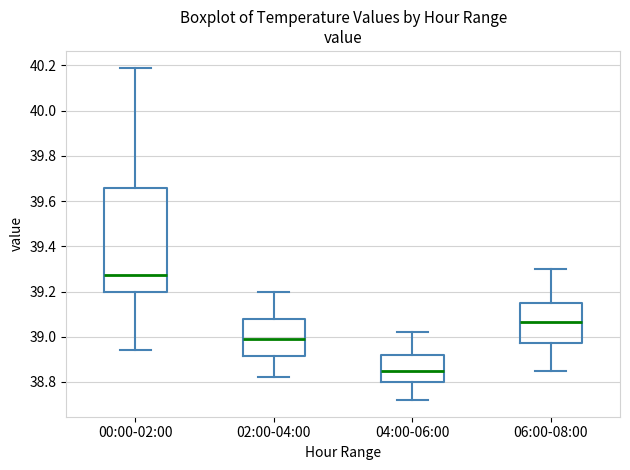

Where does the upper whisker of the box for 04:00-06:00 end on the y-axis? The values are not printed on the chart, so give them approximately, as read against the axis.

39.02